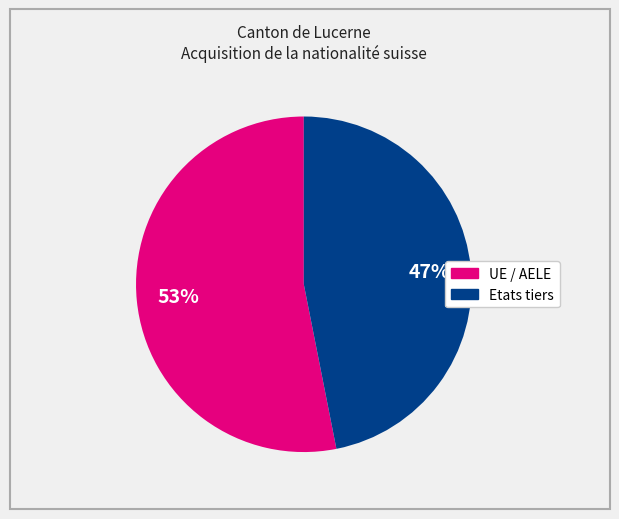

Is there a majority slice in this chart?

Yes